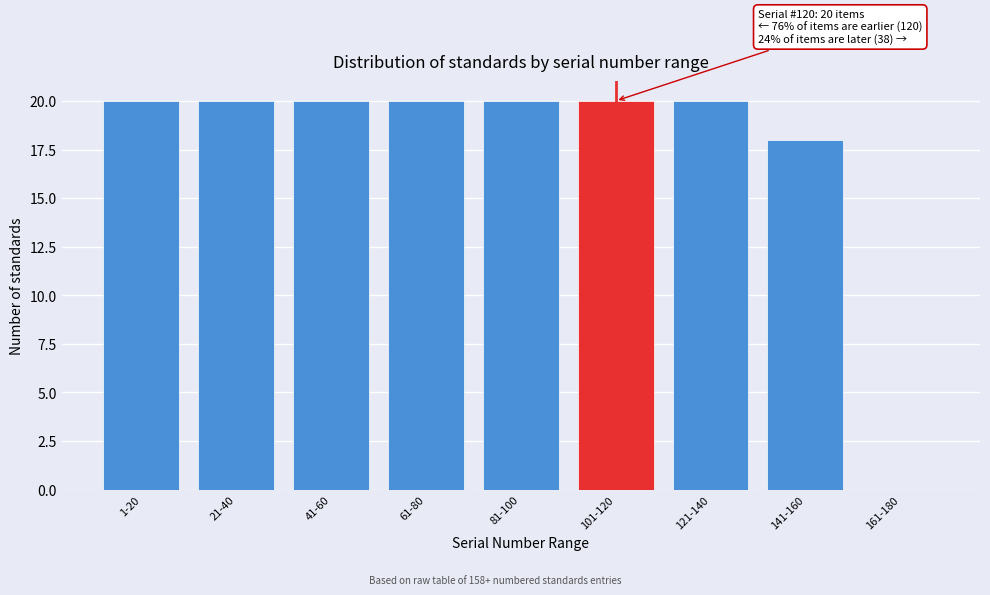

Reading left to right, transcribe all the data shown in this chart.

1-20=20	21-40=20	41-60=20	61-80=20	81-100=20	101-120=20	121-140=20	141-160=18	161-180=0